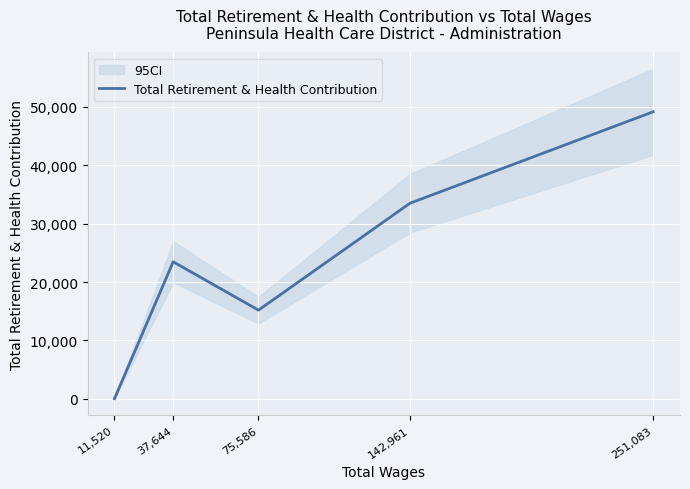

At which category does the data reach its first local valley?

75,586